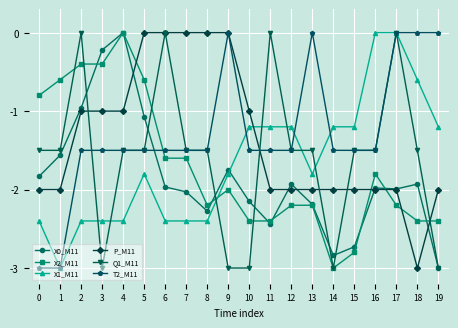

Which category has the lowest value in the X2_M11 series?

14